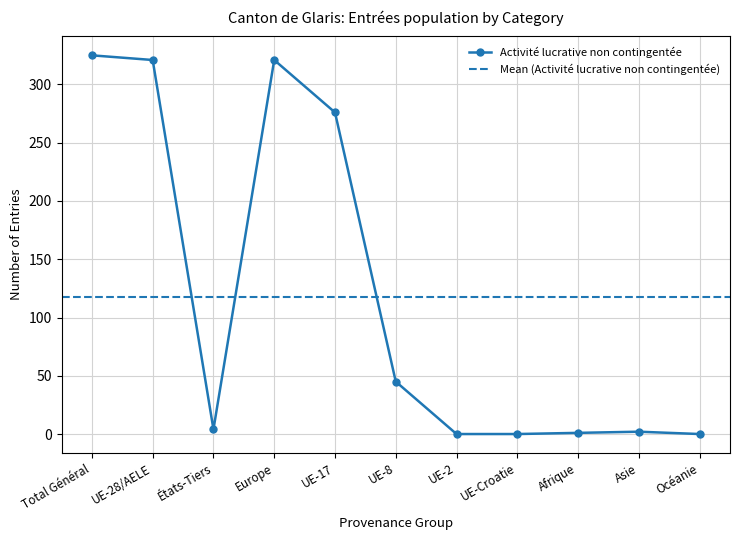

True or false: Activité lucrative non contingentée has more than 0 points higher than both neighbors.

True